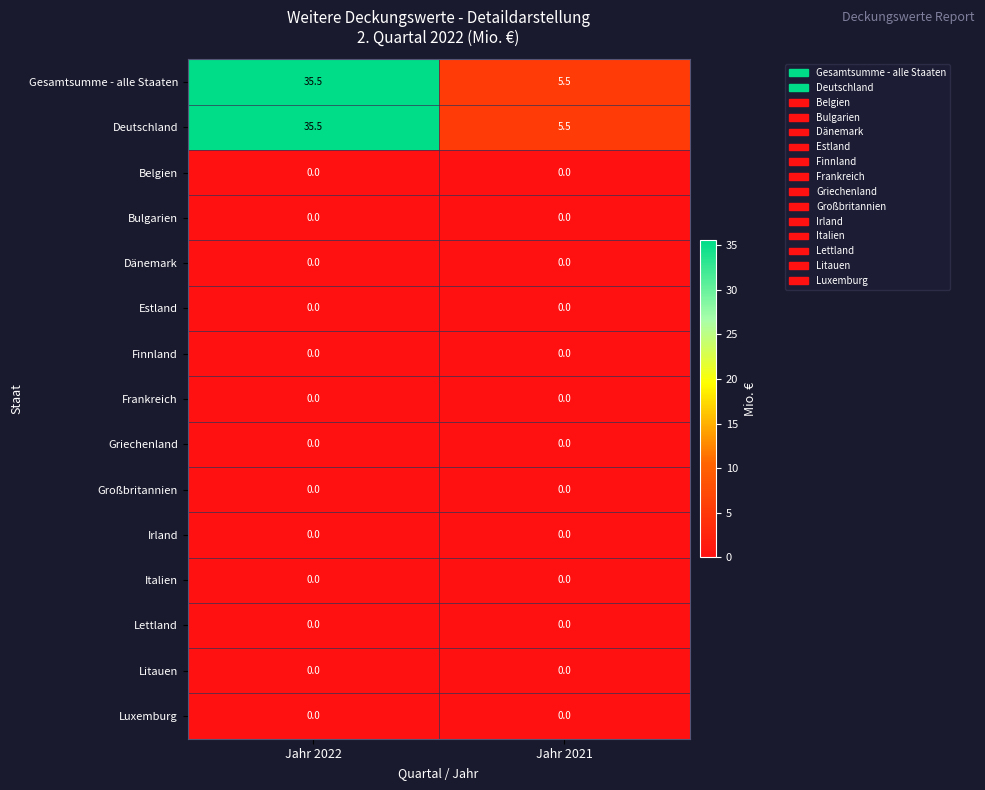

The Litauen series shows 0.0 at Jahr 2021. True or false?

True